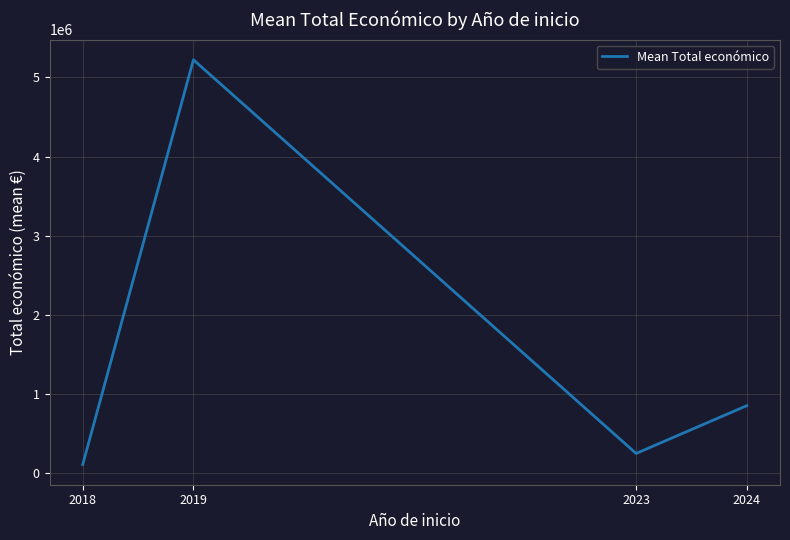

Which has a higher value, 2024 or 2018?

2024